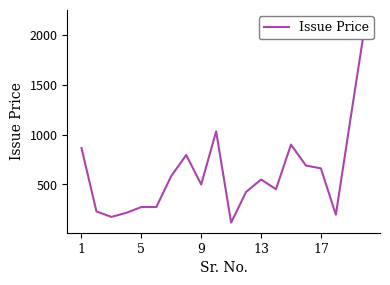

True or false: the data shows 83 at 9.

False